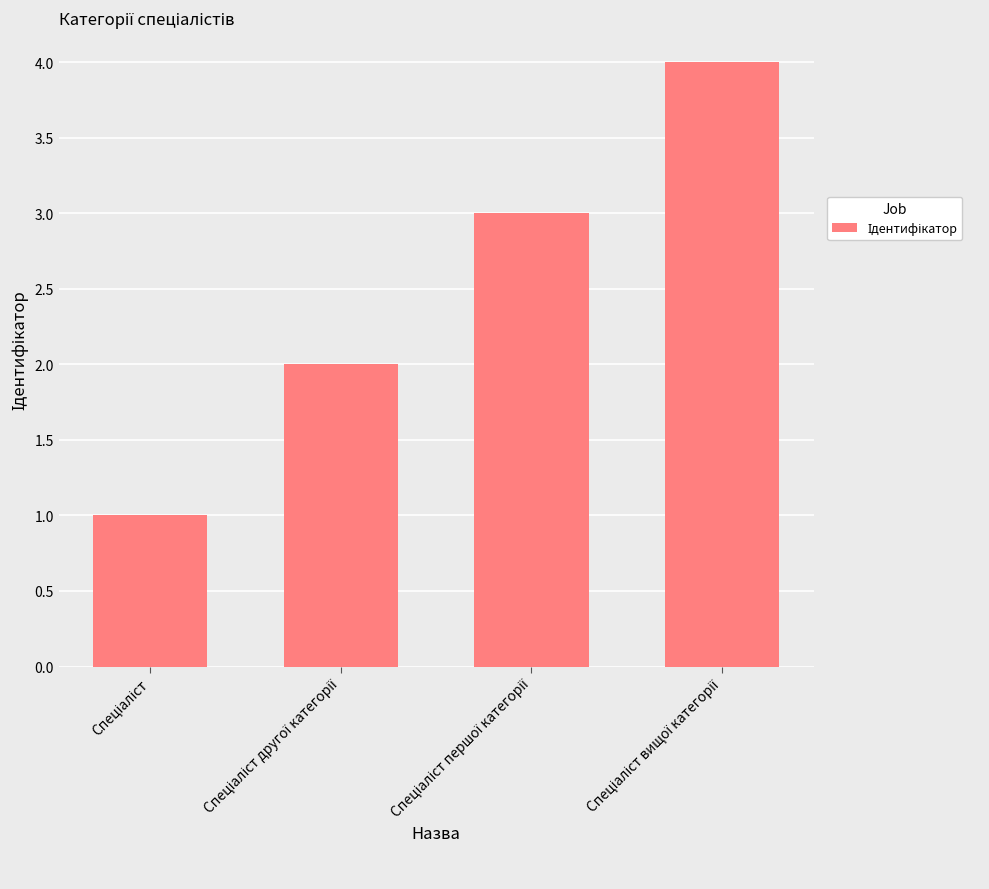

What is the maximum value shown in the chart?

4